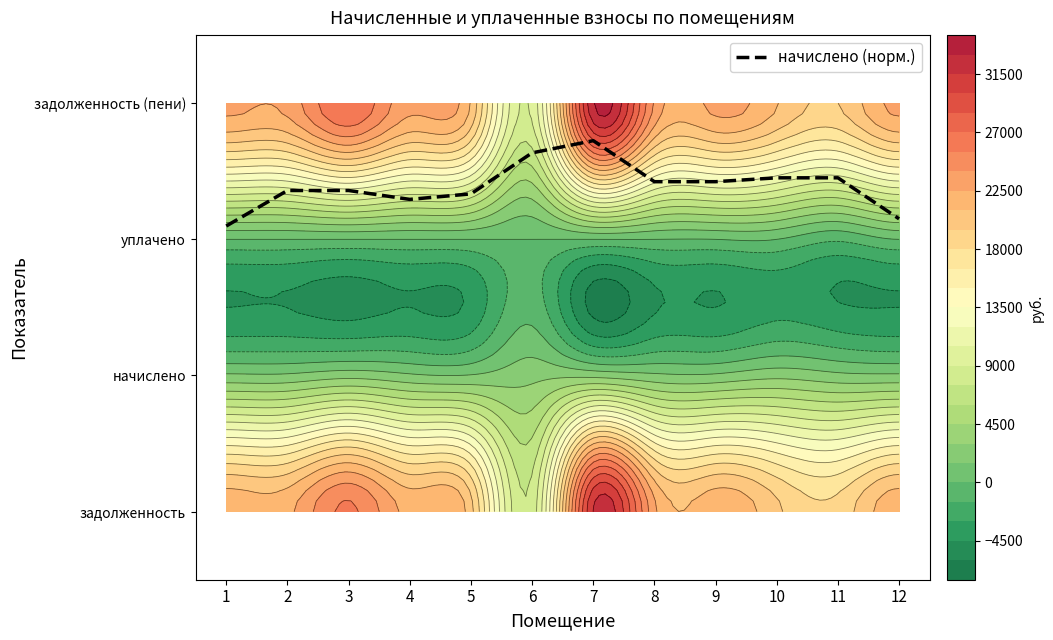

The chart shows a value of 1.0 at 3. True or false?

False